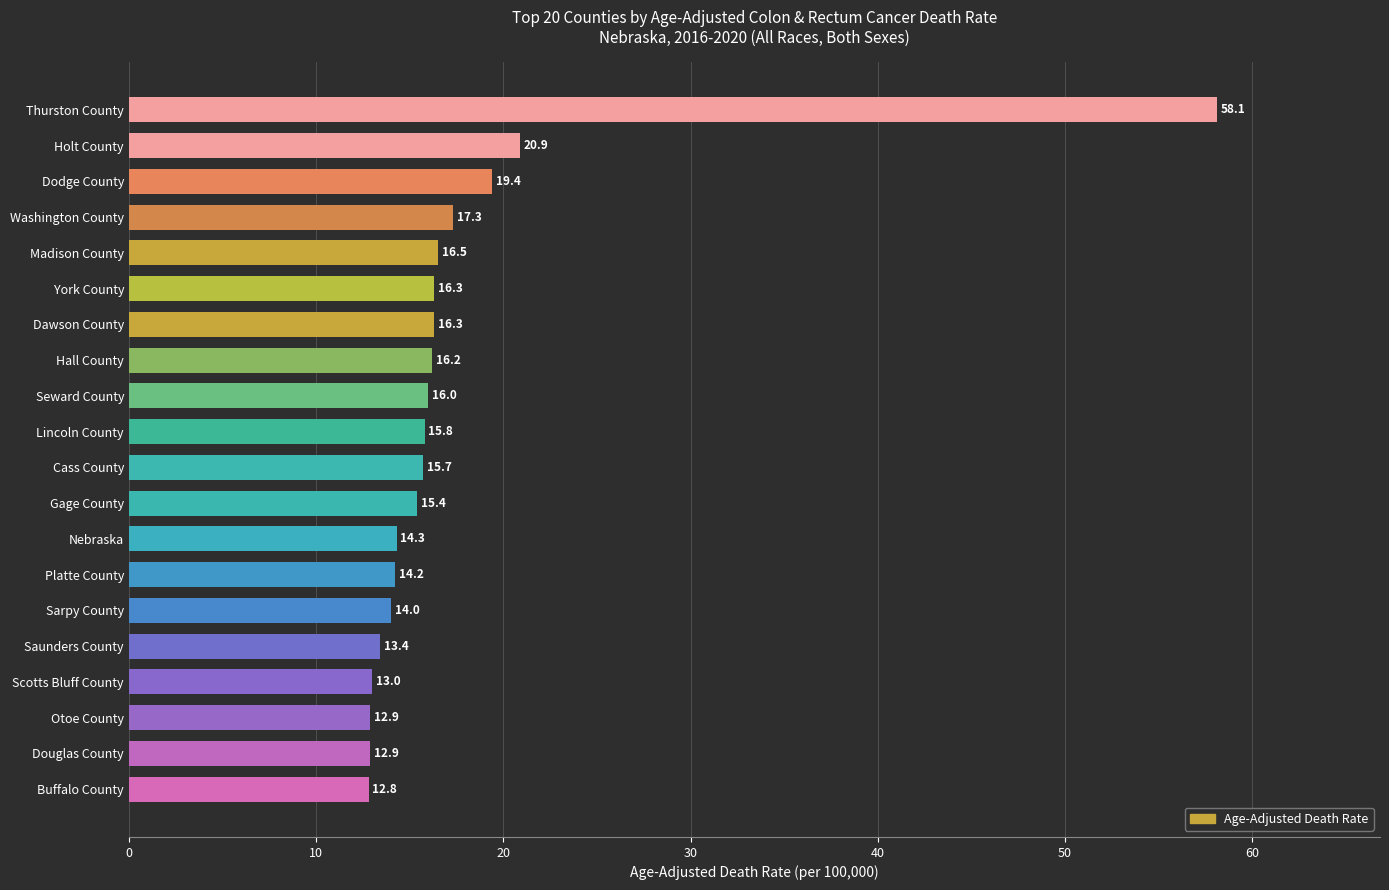

What is the label of the 18th bar from the top?

Otoe County